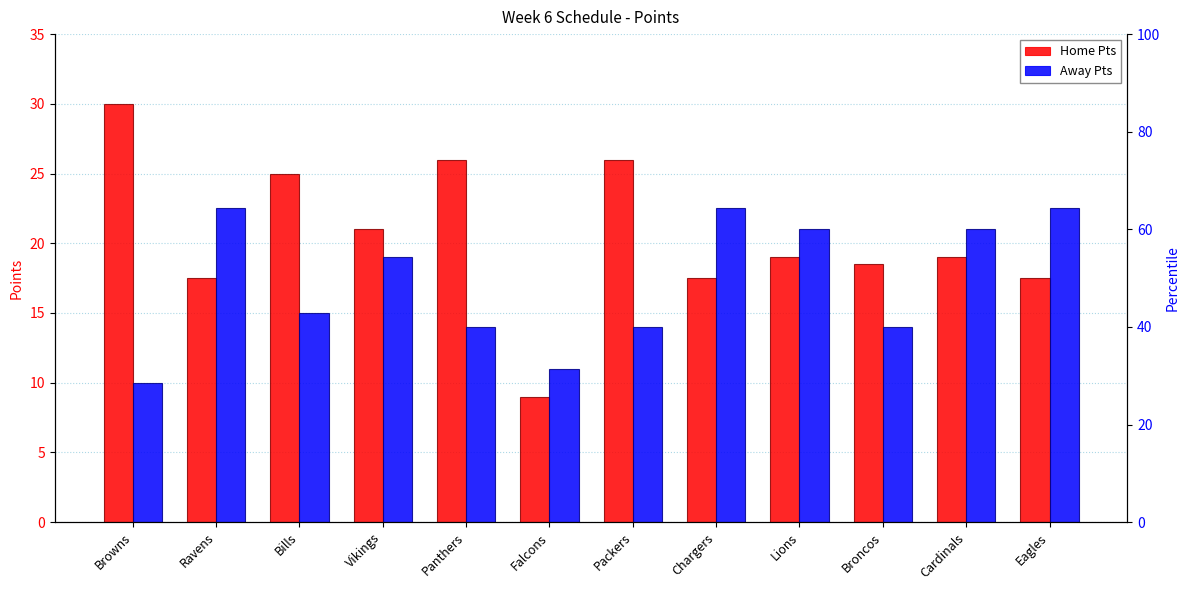

What is the label of the 1st bar from the left?

Browns